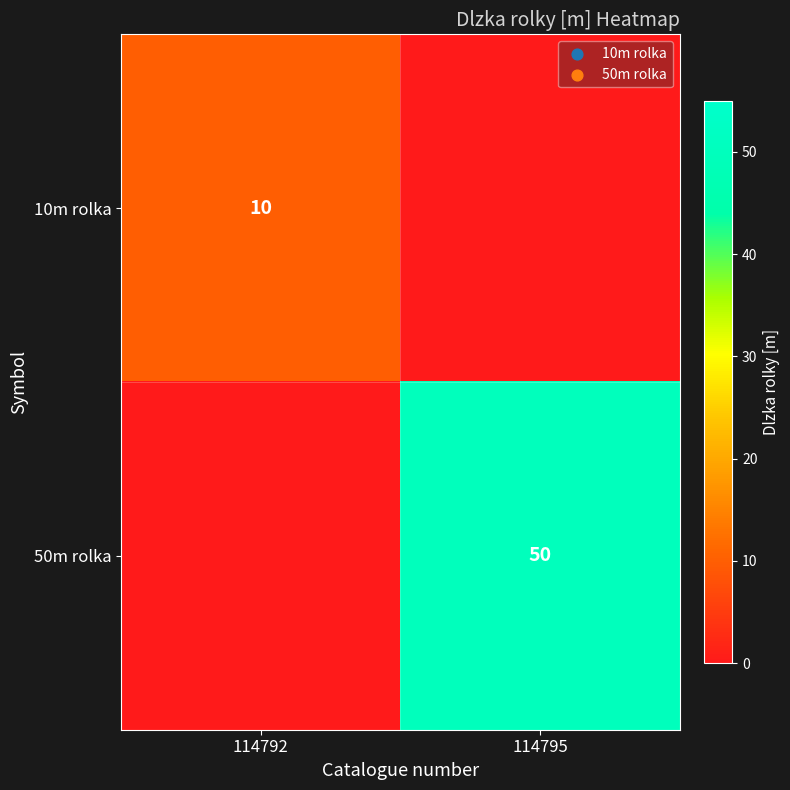

Is the value of 10m rolka at 114792 greater than the value of 50m rolka at 114795?

No